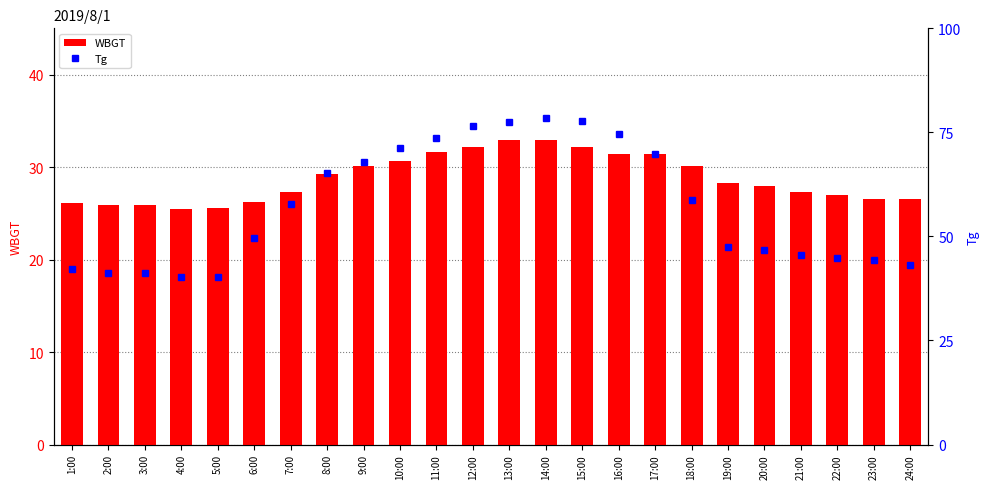

What is the value of the Tg bar at the 24th from the left?

30.2